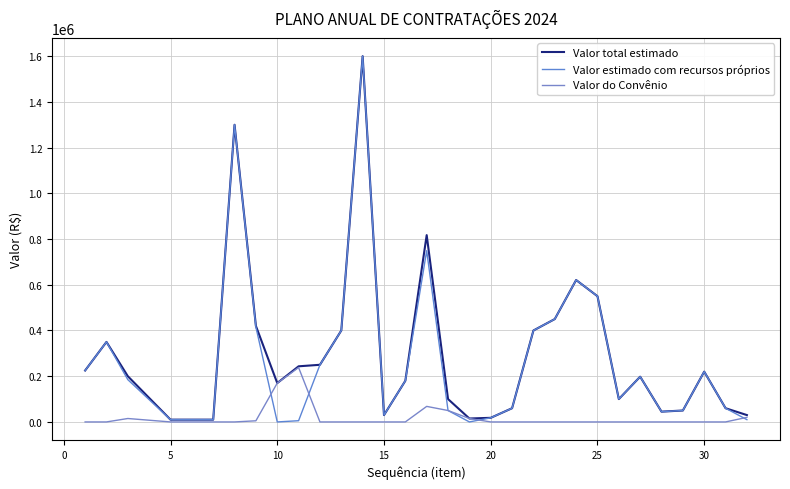

Does the chart have visible grid lines?

Yes